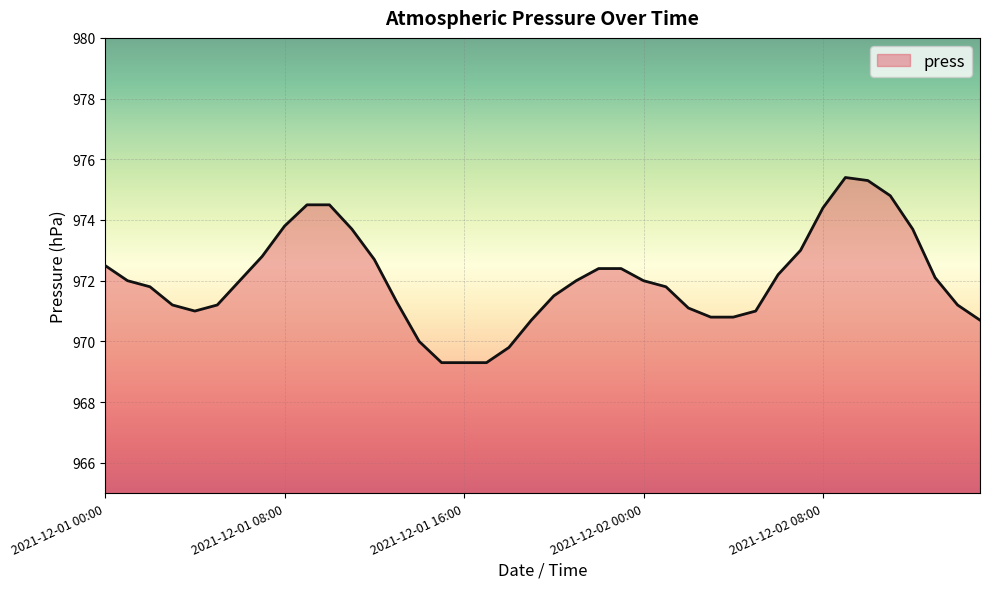

What is the maximum value shown in the chart?

975.4